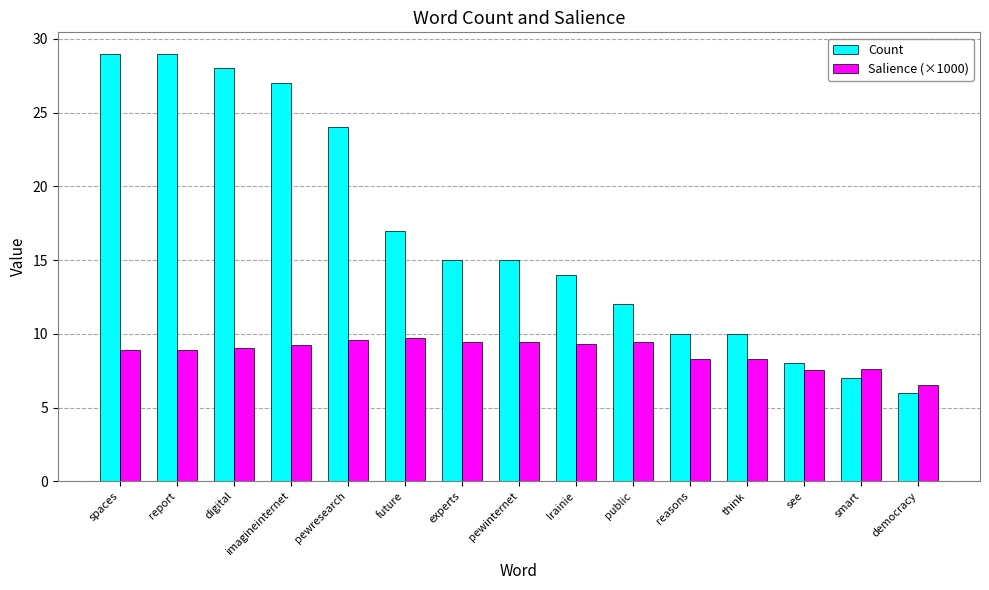

What is the difference between the maximum and minimum values in the Salience (×1000) series?

3.2